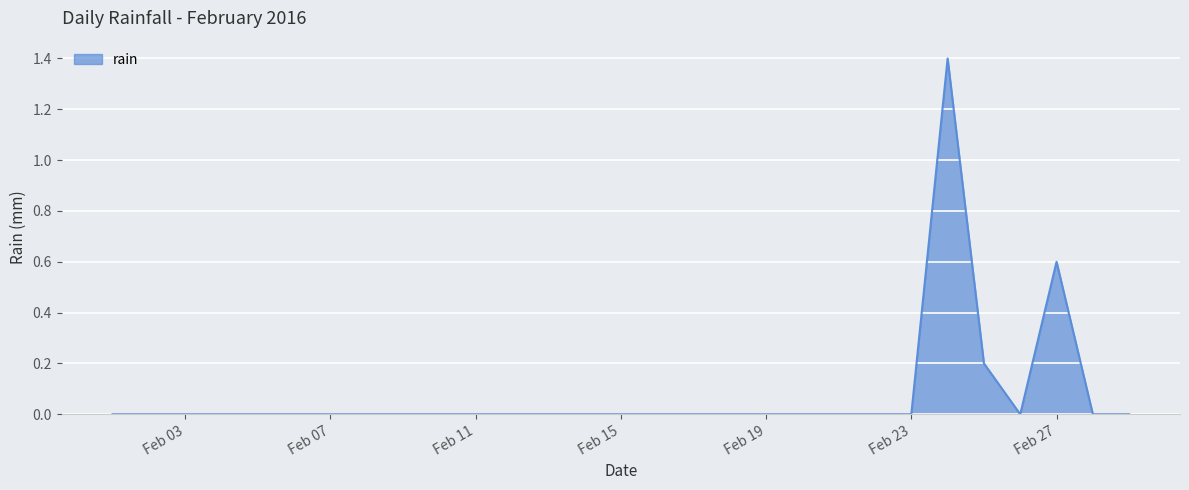

What is the difference between the maximum and minimum values?

1.4